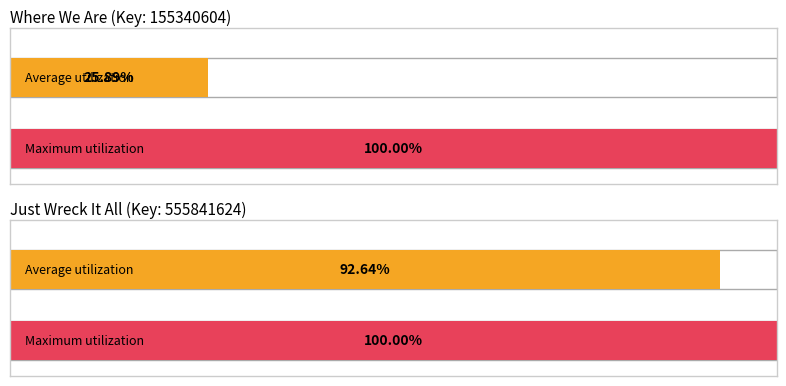

How many bars are there in each group?

2